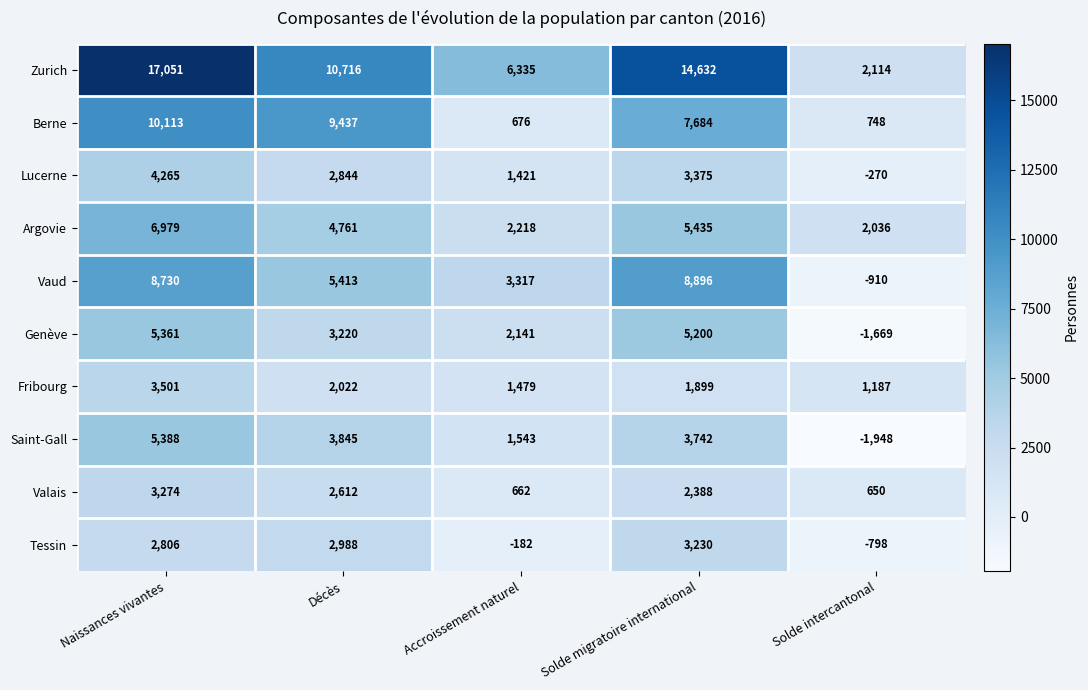

How many data points in Argovie are less than 4761?

2